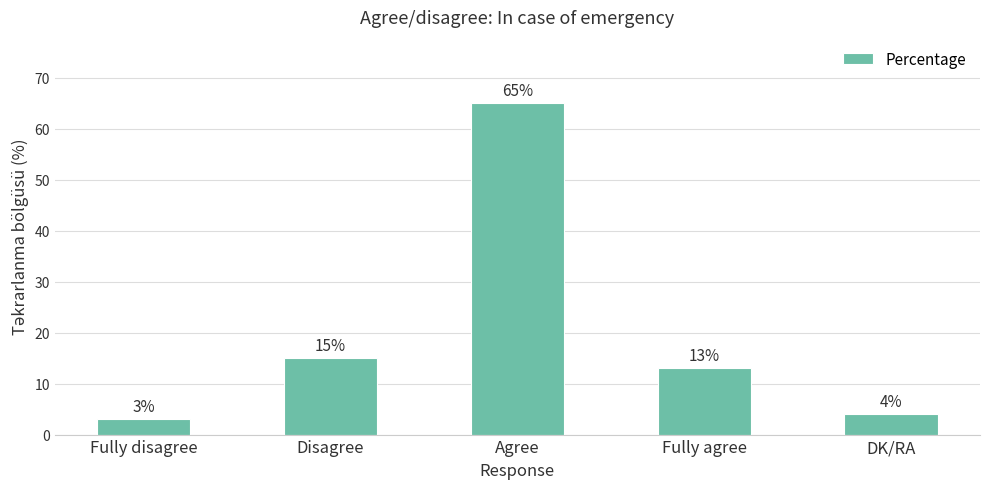

Reading left to right, list all the values displayed in this chart.

3	15	65	13	4